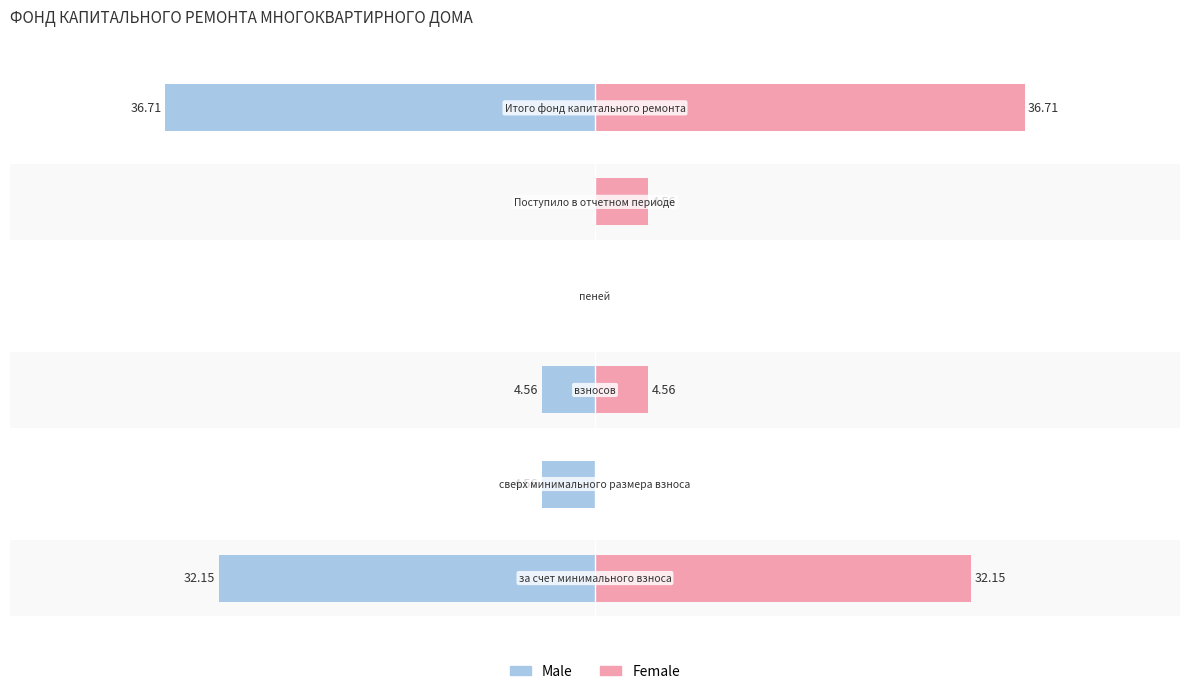

How many values in the Male series are below -4?

4